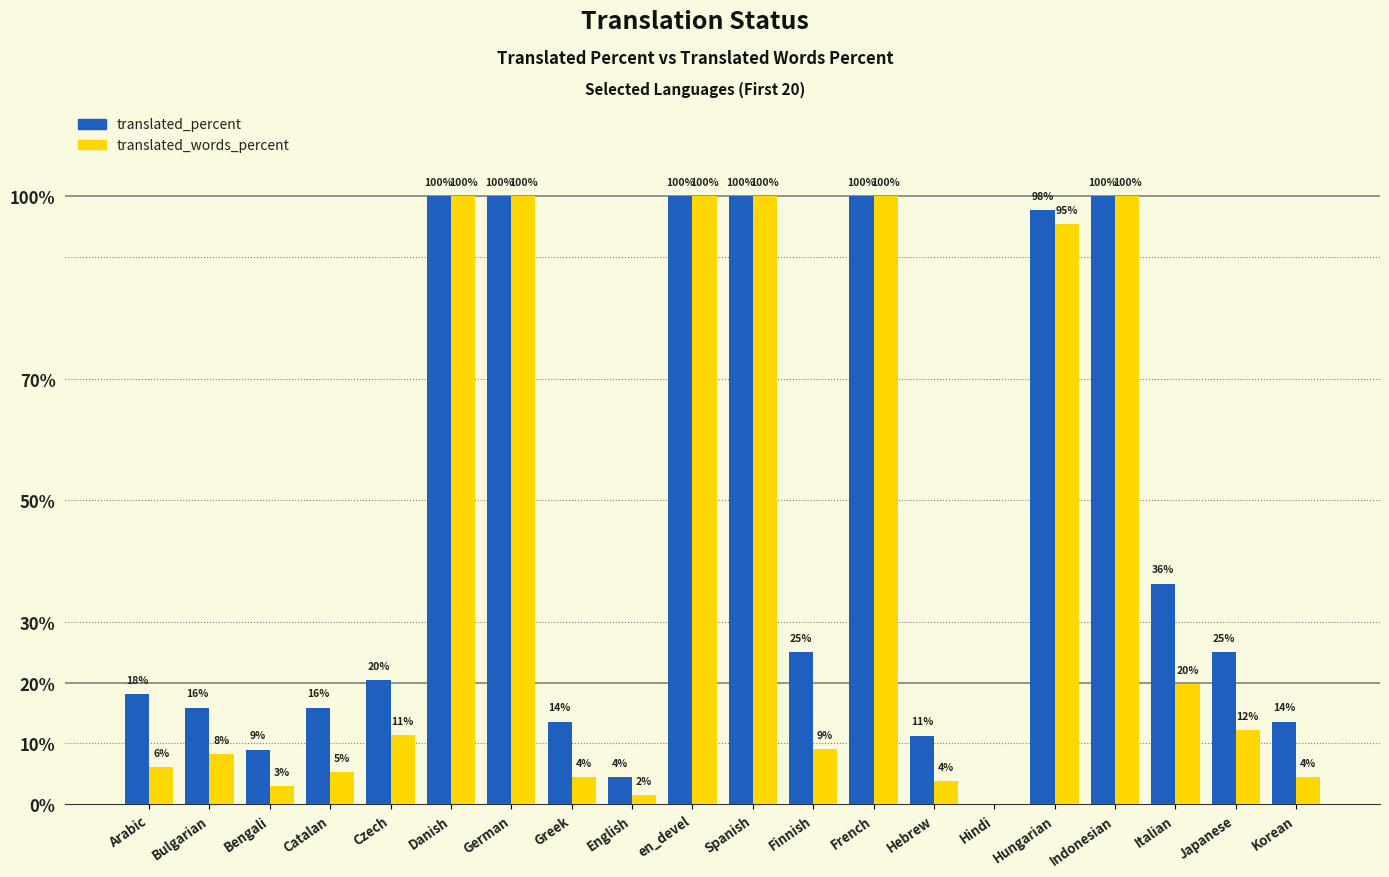

Which series changed the most between German and English?

translated_words_percent